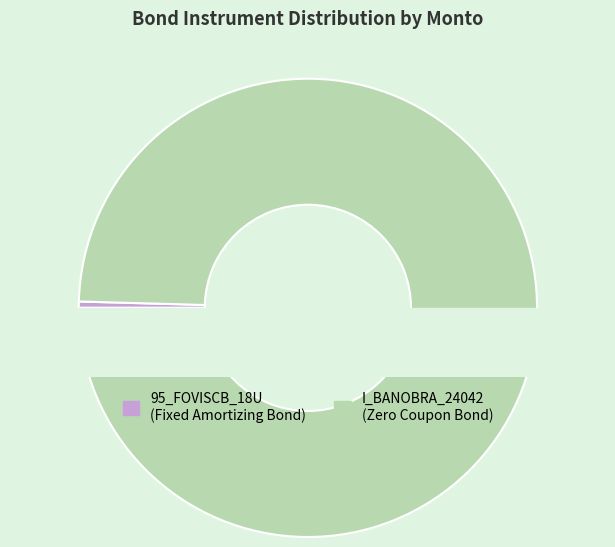

Do 95_FOVISCB_18U and I_BANOBRA_24042 together represent more than half of the pie?

Yes